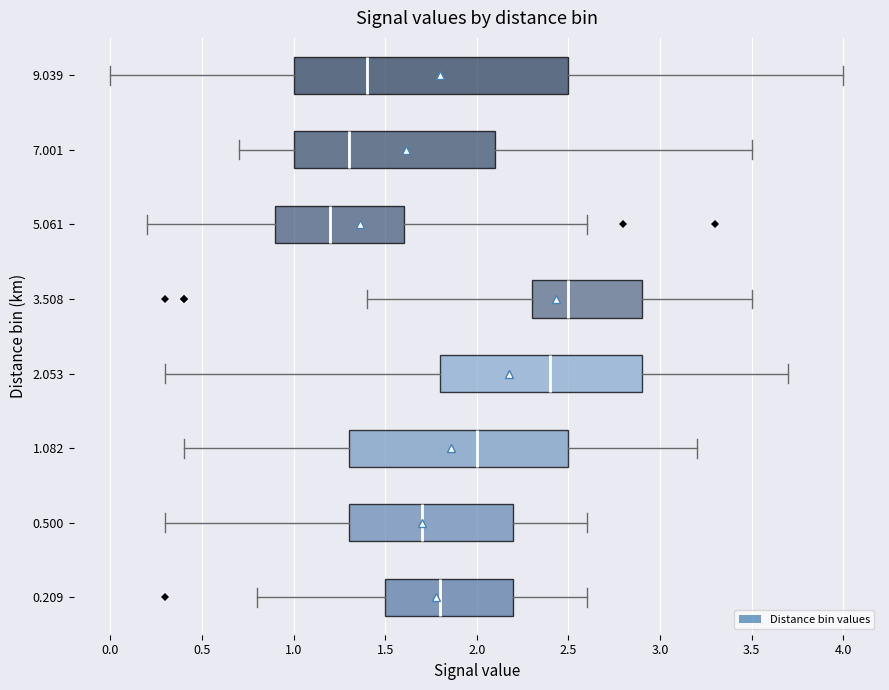

Where does the right whisker of the box at y = 0.209 end on the x-axis? The values are not printed on the chart, so give them approximately, as read against the axis.

2.6